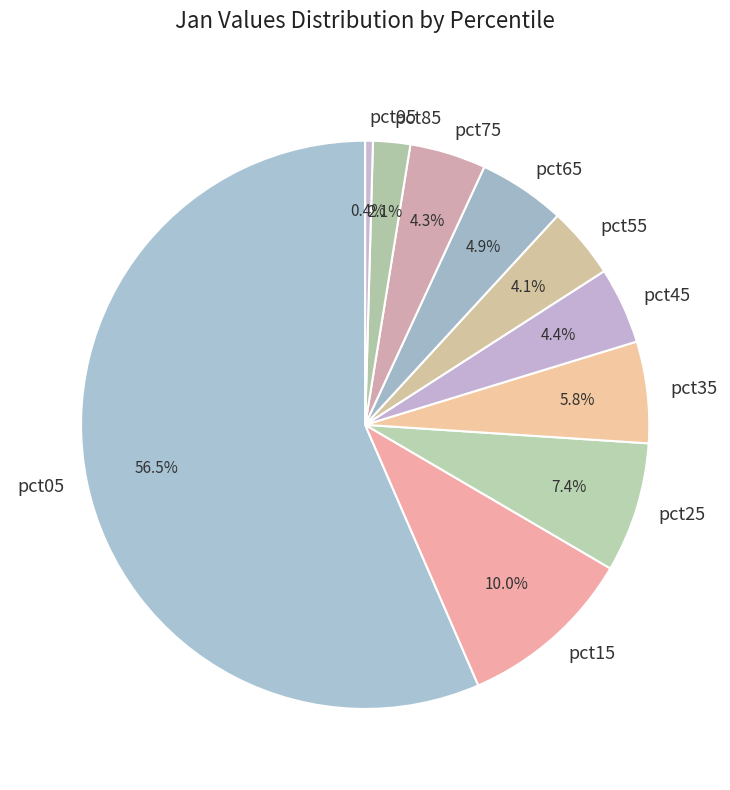

How many segments does this pie chart have?

10